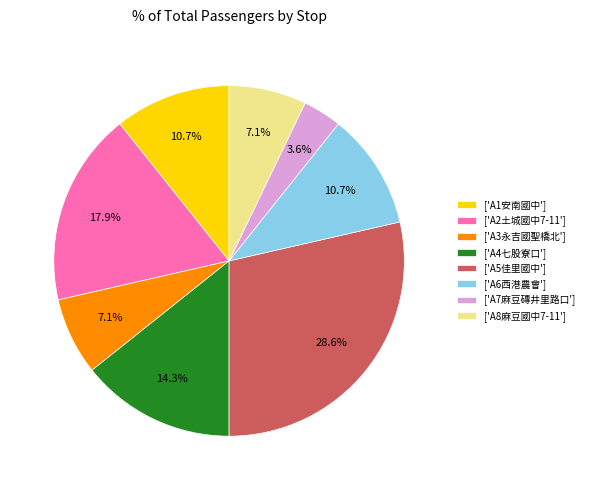

Which category has the biggest portion of the pie?

['A5佳里國中']